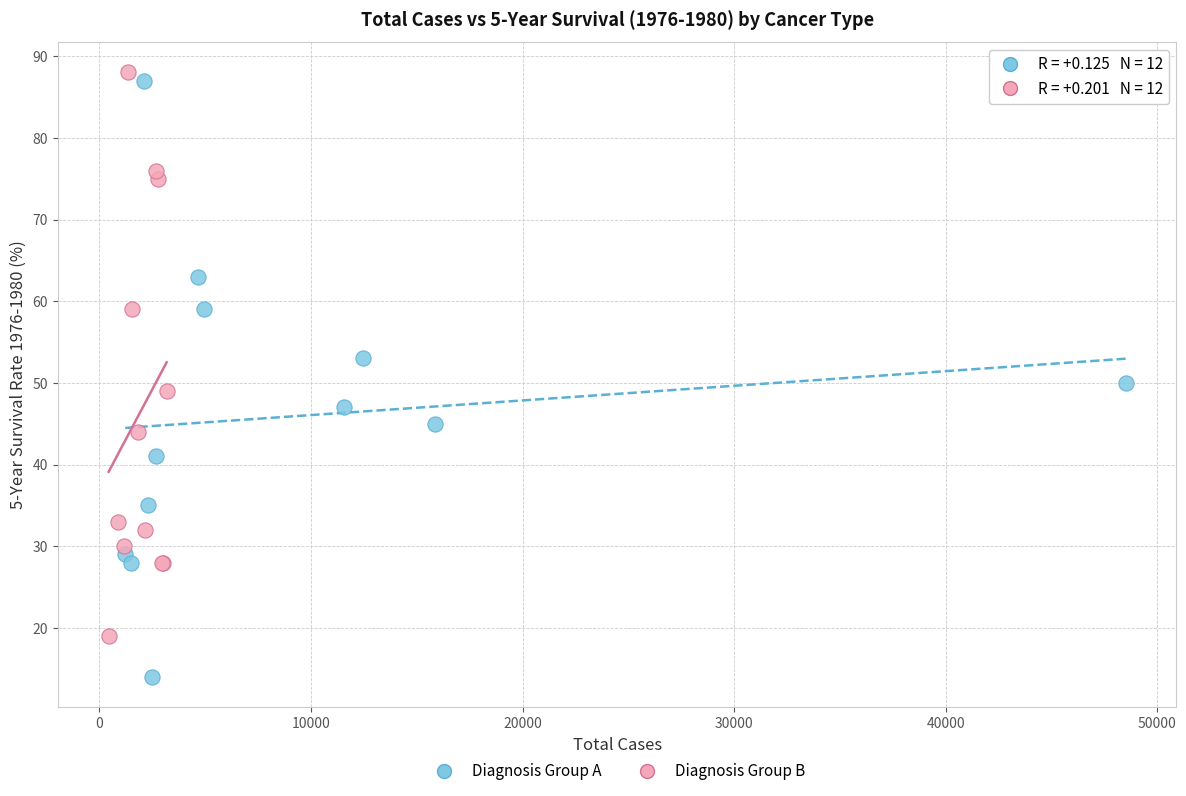

Which series reaches the minimum Y coordinate?

Diagnosis Group A